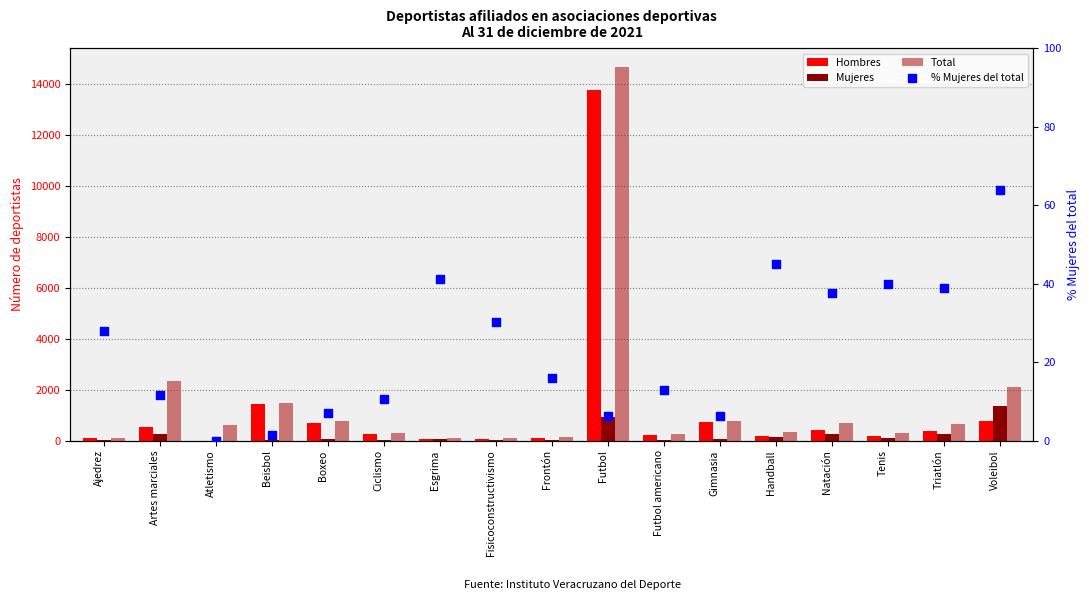

What are all the series names shown in the legend?

Hombres, Mujeres, Total, % Mujeres del total